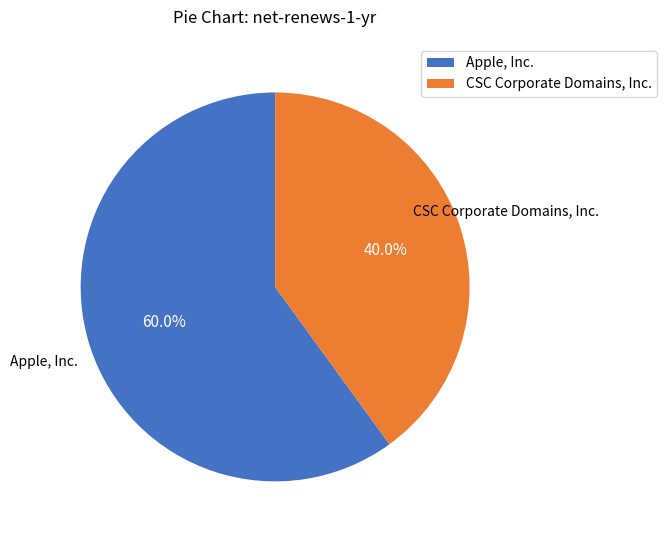

Does any single category account for the majority?

Yes